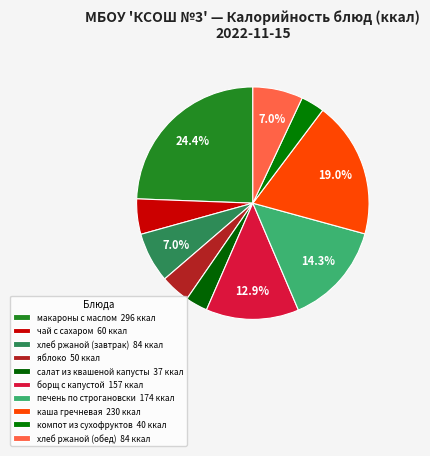

Which slice is the largest?

макароны с маслом